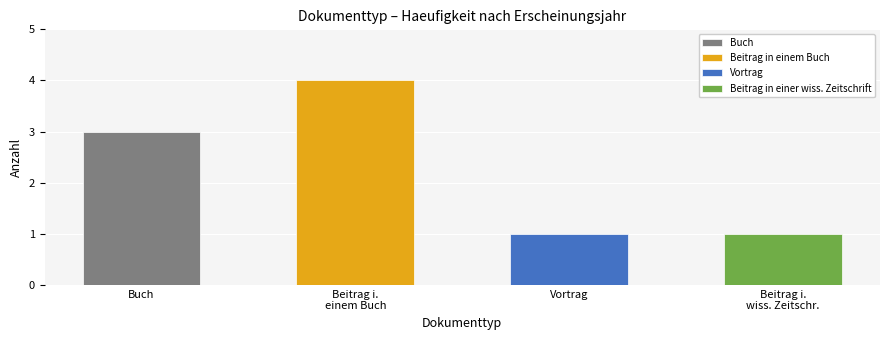

What is the difference between the maximum and minimum values?

3